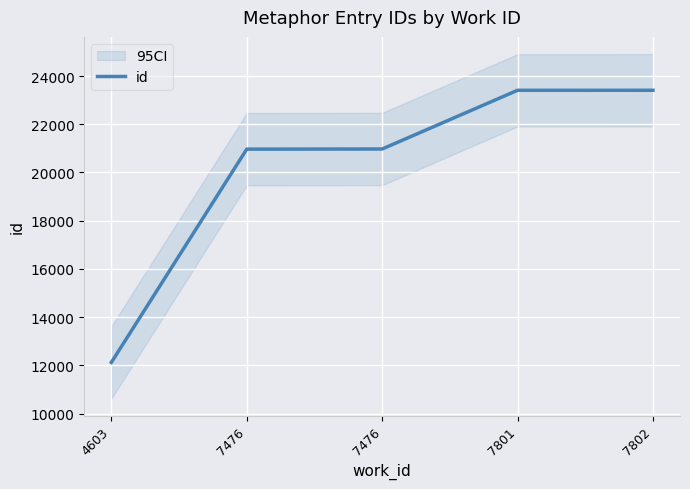

What is the change in value from 4603 to 7476?

+8845